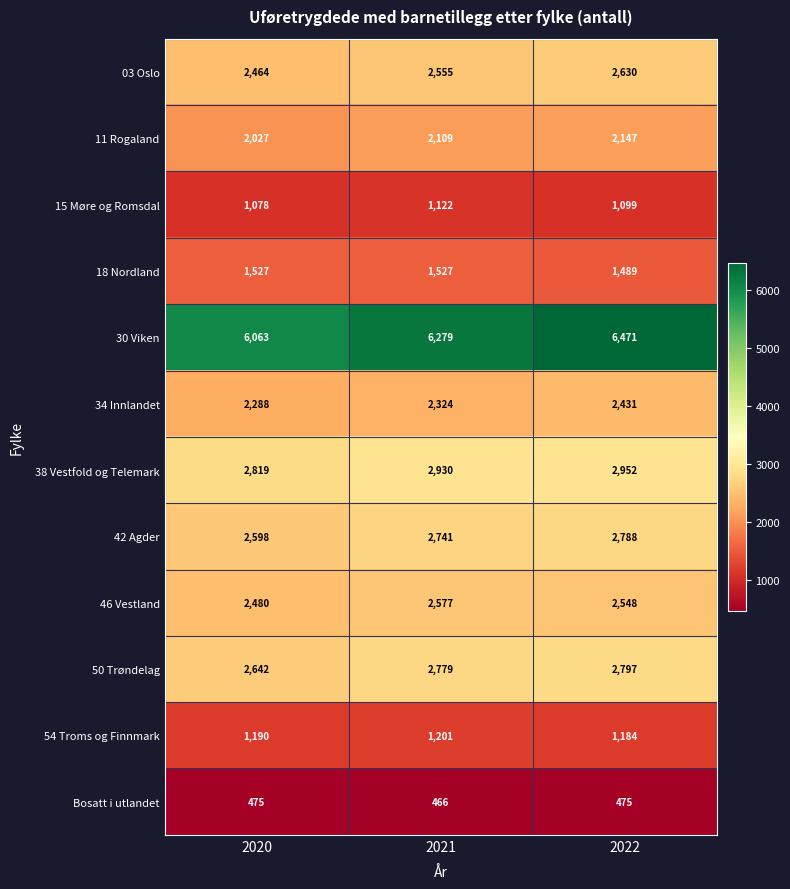

At which category does the chart reach its peak across all series?

2022